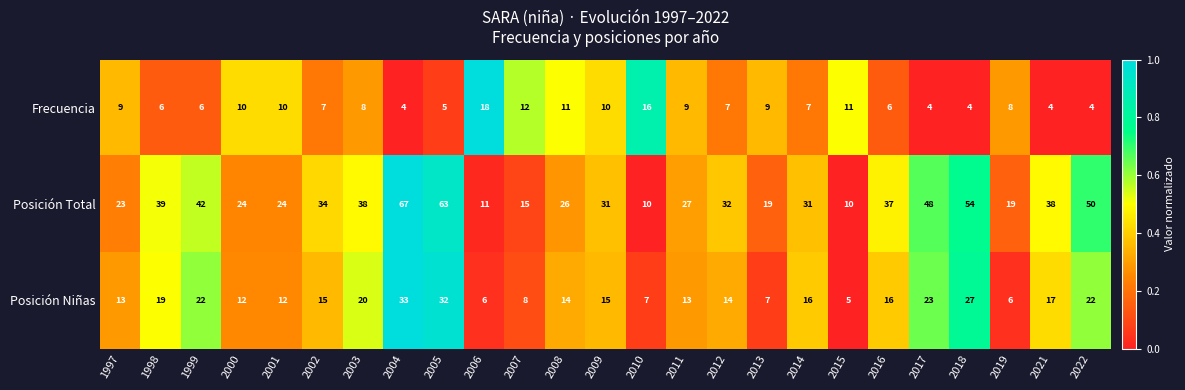

What is the sum of the Posición Niñas values at 2008 and 2017?

37